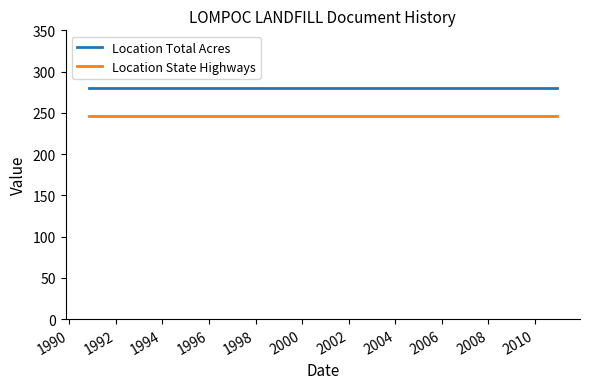

True or false: Location State Highways and Location Total Acres cross at least once.

False